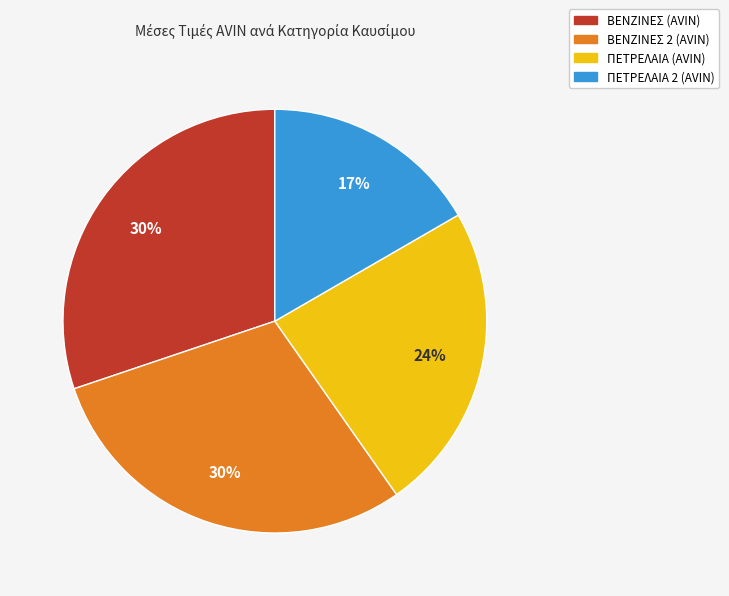

Combined, do ΠΕΤΡΕΛΑΙΑ 2 (AVIN) and ΒΕΝΖΙΝΕΣ (AVIN) account for over 50%?

No